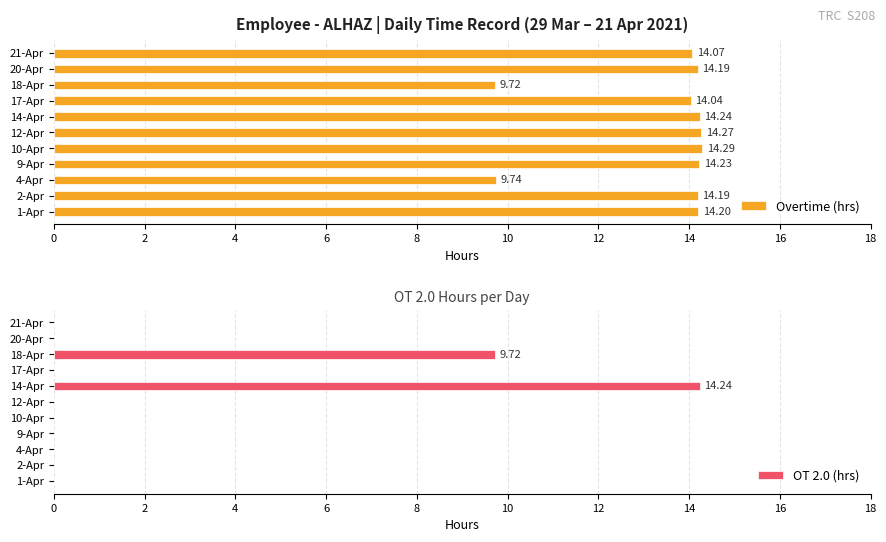

The value of Overtime (hrs) at 4-Apr is 9.7. True or false?

True